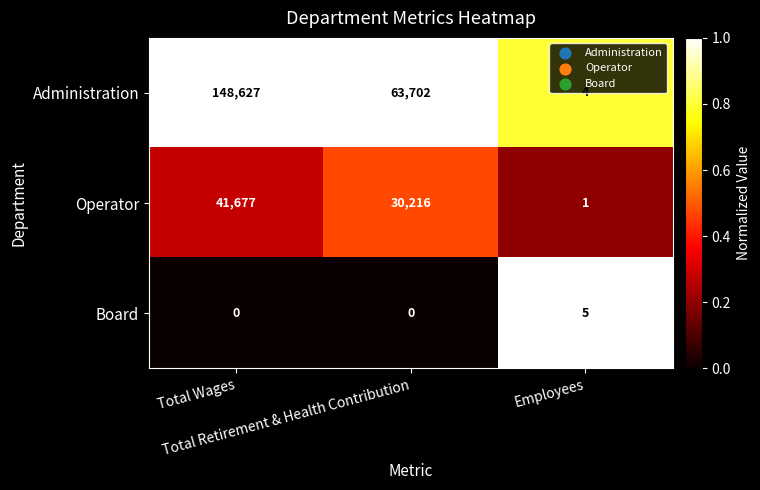

What is the lowest value of the Administration series?

4